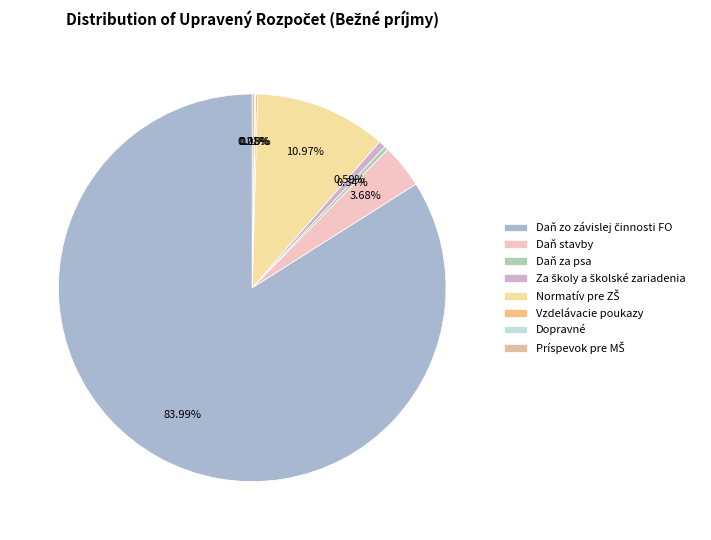

Which has a higher value, Dopravné or Za školy a školské zariadenia?

Za školy a školské zariadenia